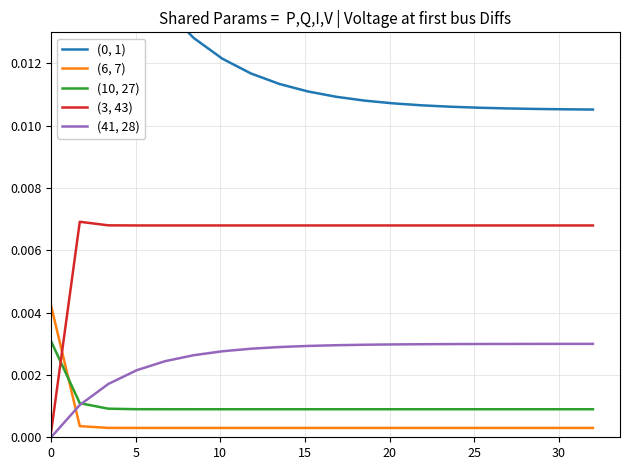

Is this an area chart (filled region under the line)?

No